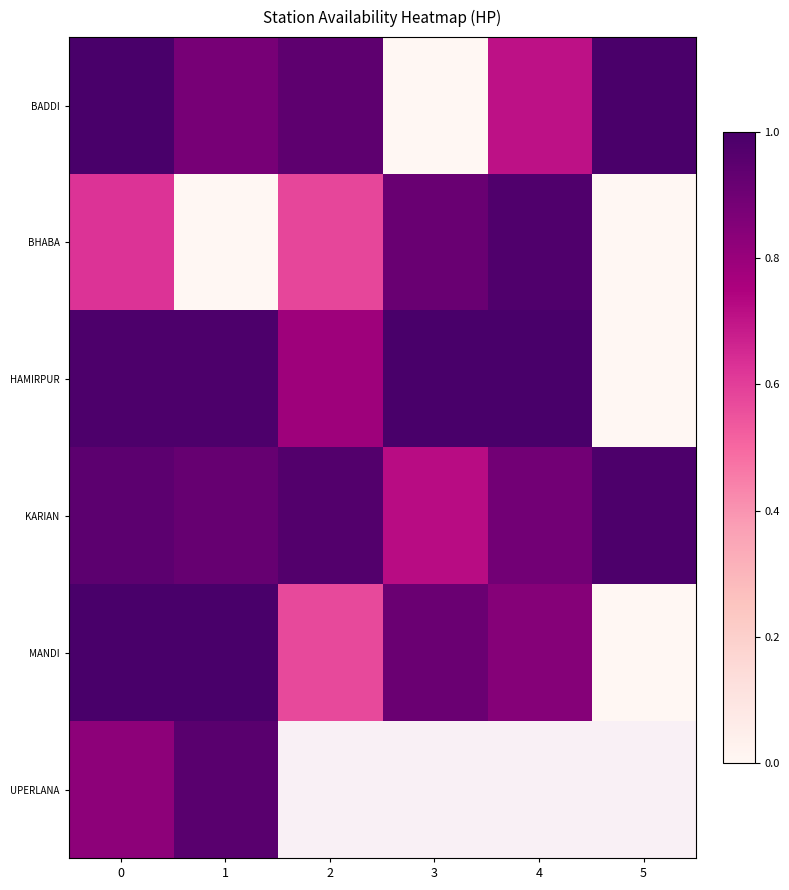

What is the maximum value for BHABA?

1.0